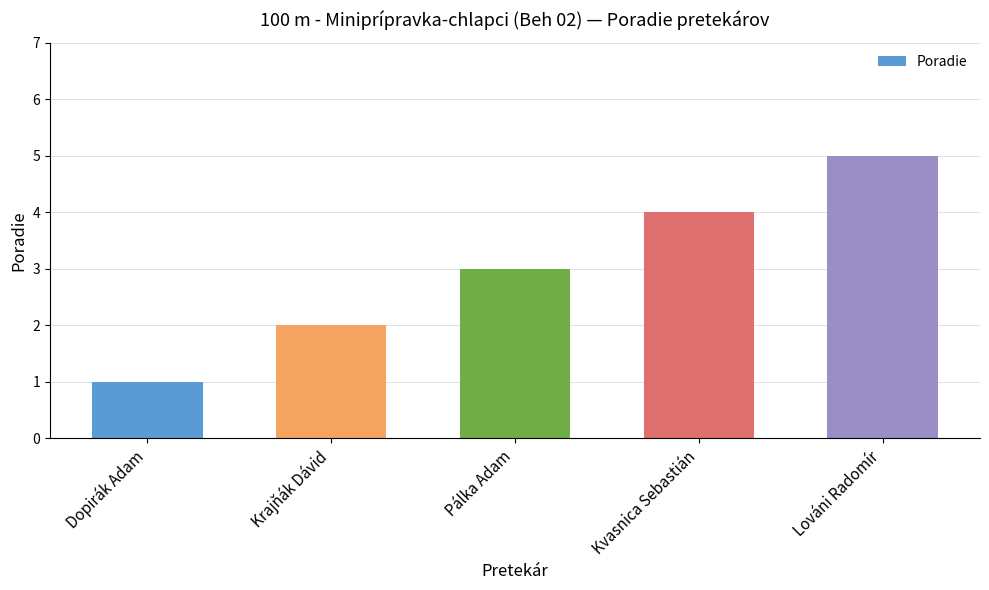

What is the label of the 3rd bar from the left?

Pálka Adam